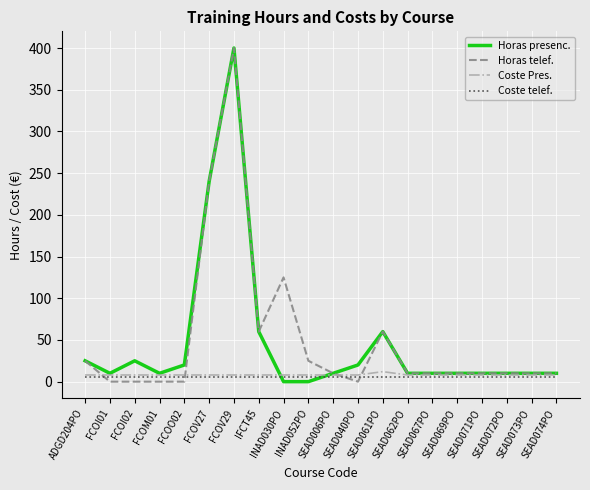

What is the maximum value shown in the chart?

400